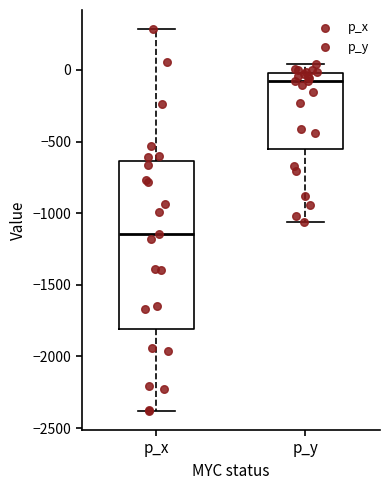

Where is the lower edge of the box for p_y on the y-axis? The values are not printed on the chart, so give them approximately, as read against the axis.

-550